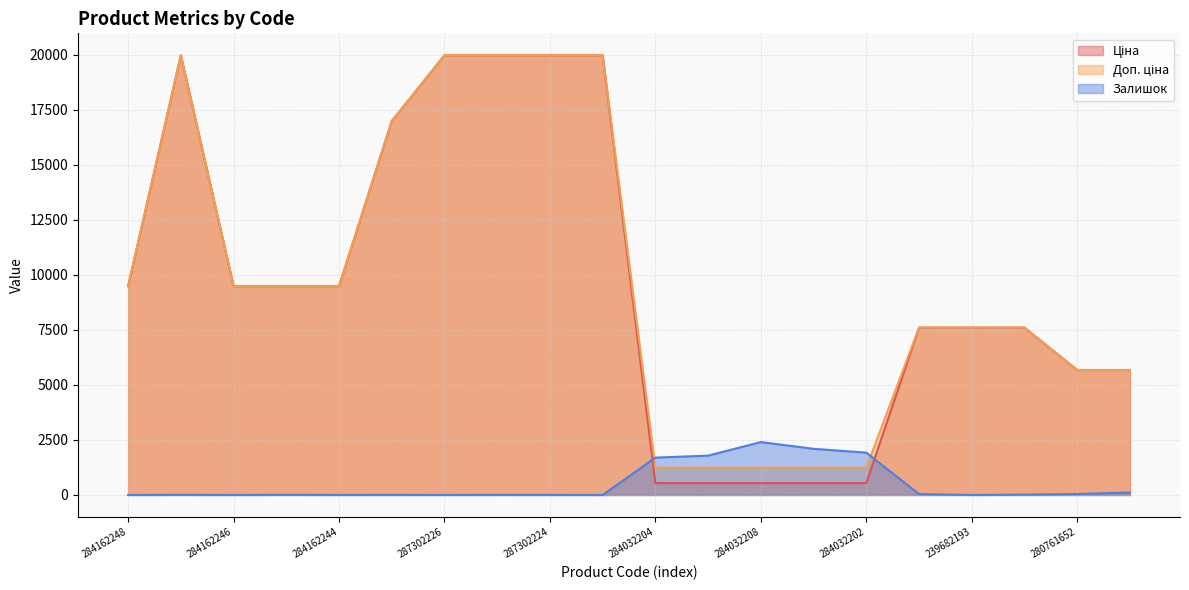

What is the difference between the maximum and minimum values in the Доп. ціна (line) series?

18728.8